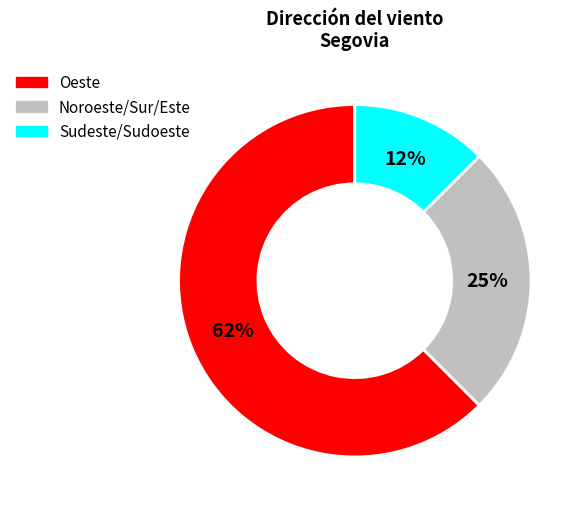

Is there any slice that represents more than half of the pie?

Yes